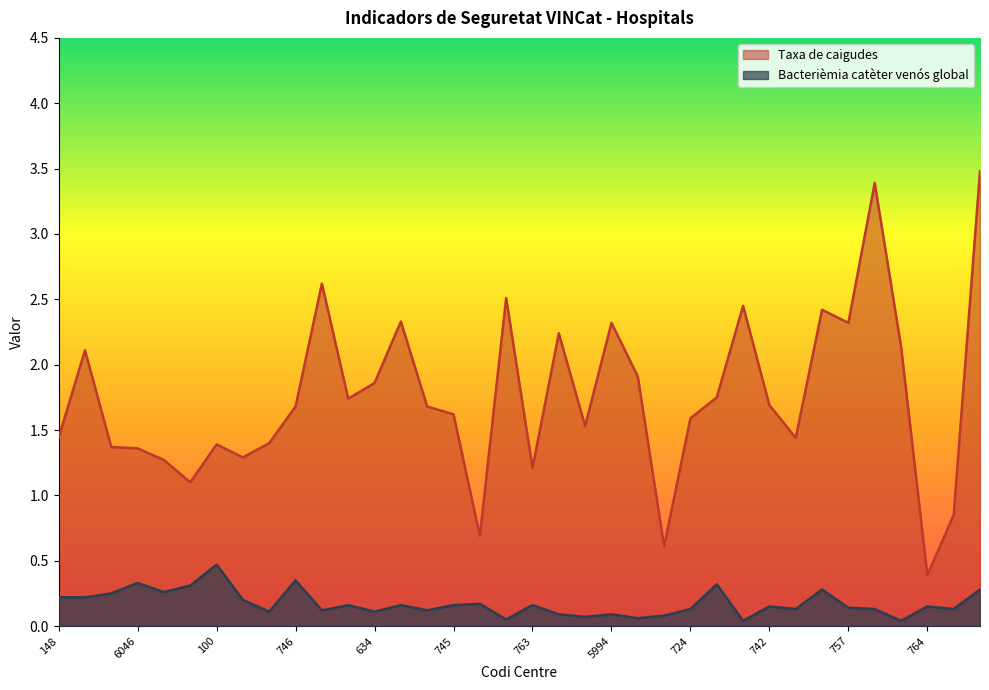

List the series in order of their peak value, highest first.

Taxa de caigudes, Bacterièmia catèter venós global